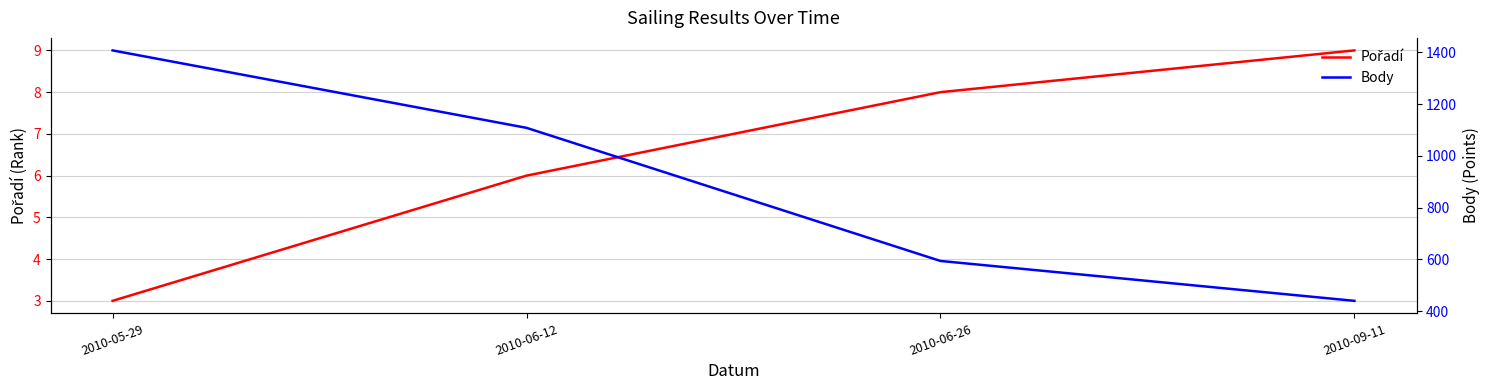

True or false: Pořadí has more than 1 interior local peaks.

False